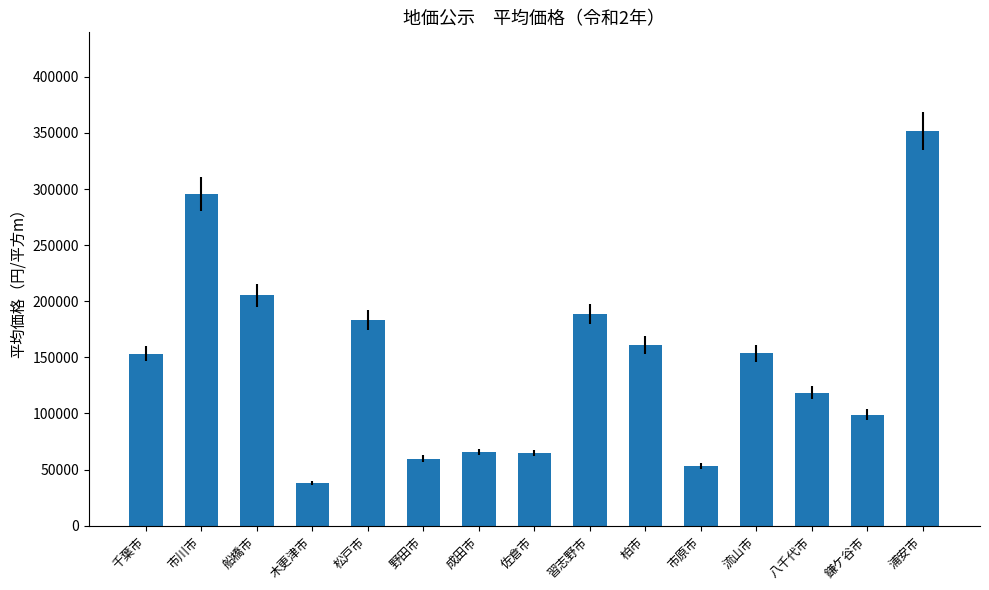

What is the value of the 11th bar from the left?

53300